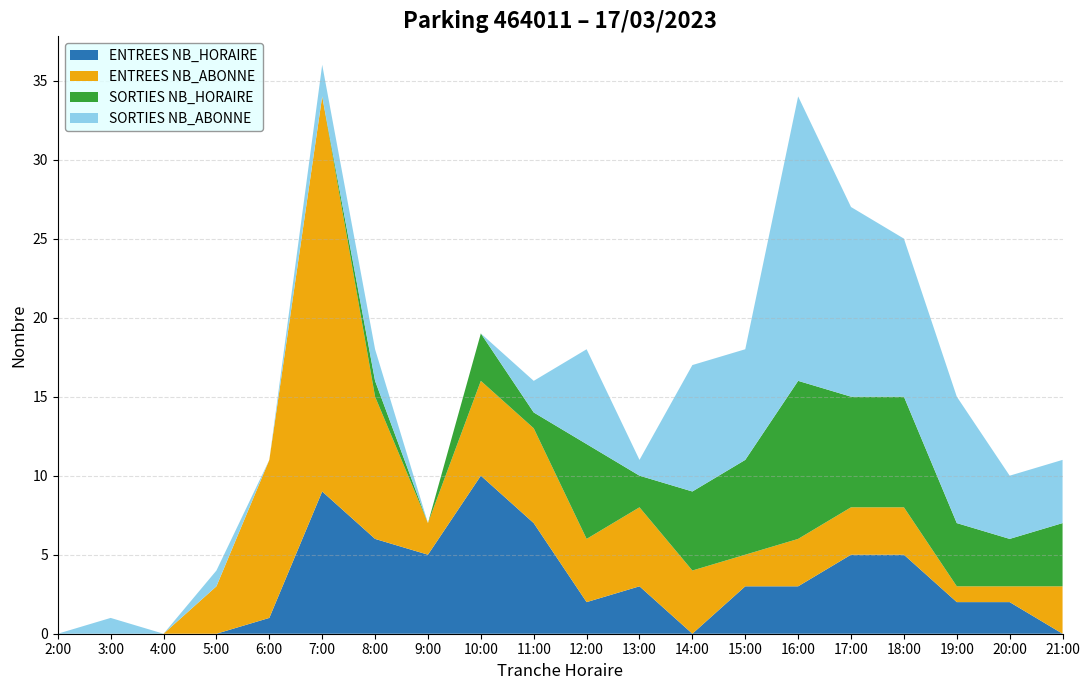

Reading right to left, list all the values displayed in this chart.

ENTREES NB_HORAIRE: 21=0	20=2	19=2	18=5	17=5	16=3	15=3	14=0	13=3	12=2	11=7	10=10	9=5	8=6	7=9	6=1	5=0	4=0	3=0	2=0
ENTREES NB_ABONNE: 21=3	20=1	19=1	18=3	17=3	16=3	15=2	14=4	13=5	12=4	11=6	10=6	9=2	8=9	7=25	6=10	5=3	4=0	3=0	2=0
SORTIES NB_HORAIRE: 21=4	20=3	19=4	18=7	17=7	16=10	15=6	14=5	13=2	12=6	11=1	10=3	9=0	8=1	7=0	6=0	5=0	4=0	3=0	2=0
SORTIES NB_ABONNE: 21=4	20=4	19=8	18=10	17=12	16=18	15=7	14=8	13=1	12=6	11=2	10=0	9=0	8=2	7=2	6=0	5=1	4=0	3=1	2=0